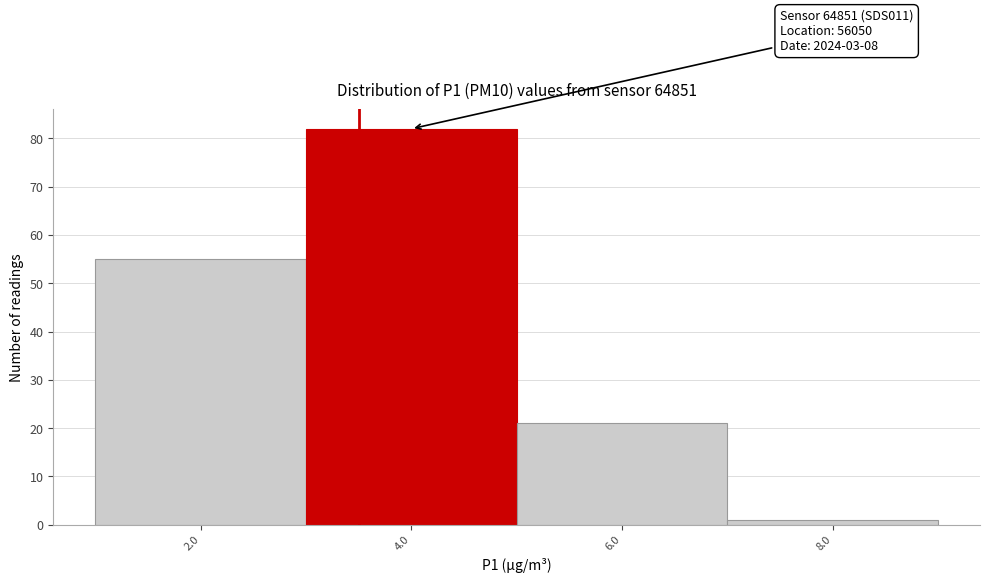

Reading left to right, list all the values displayed in this chart.

2.0=55	4.0=82	6.0=21	8.0=1